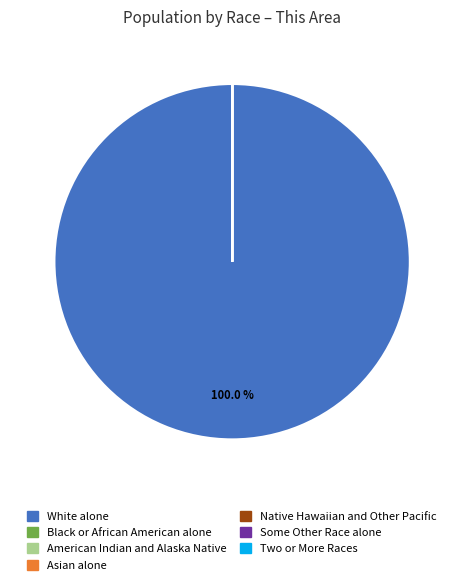

Which slice is the largest?

White alone